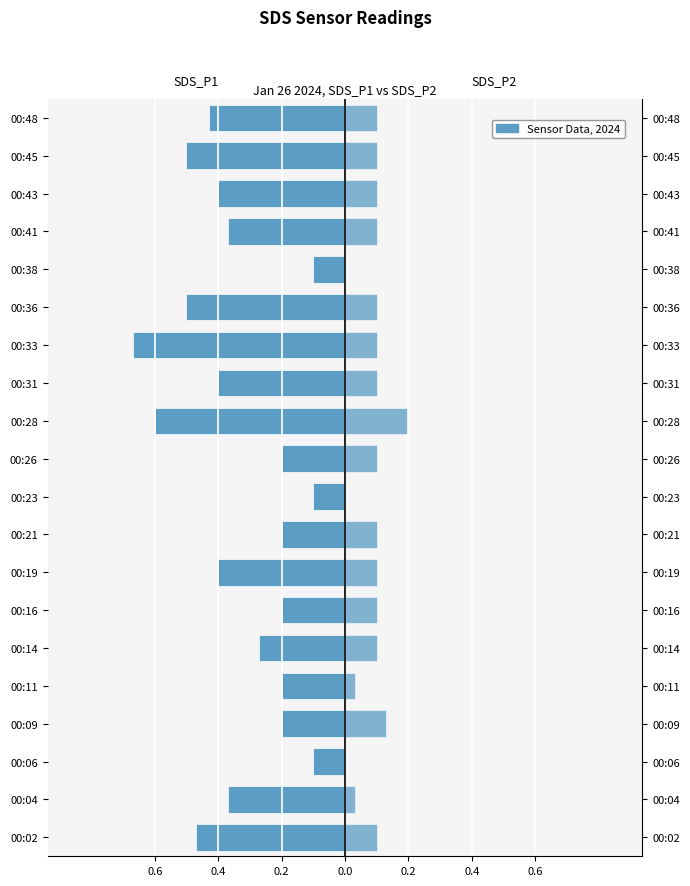

How many values in the SDS_P2 series exceed 0?

17